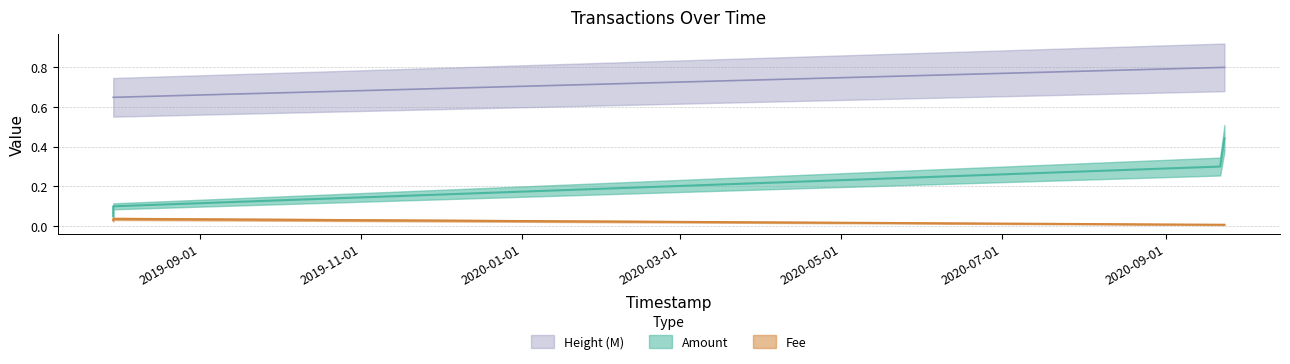

Is the value of Height at 2019-07-30 04:37:46 greater than the value of Amount at 2019-07-30 04:37:46?

Yes